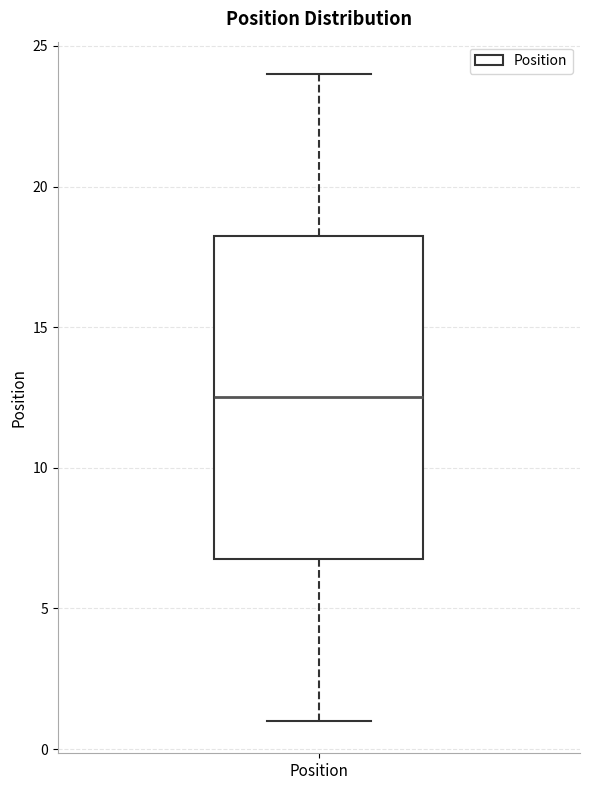

Where does the upper whisker of the box for Position end on the y-axis? The values are not printed on the chart, so give them approximately, as read against the axis.

24.0